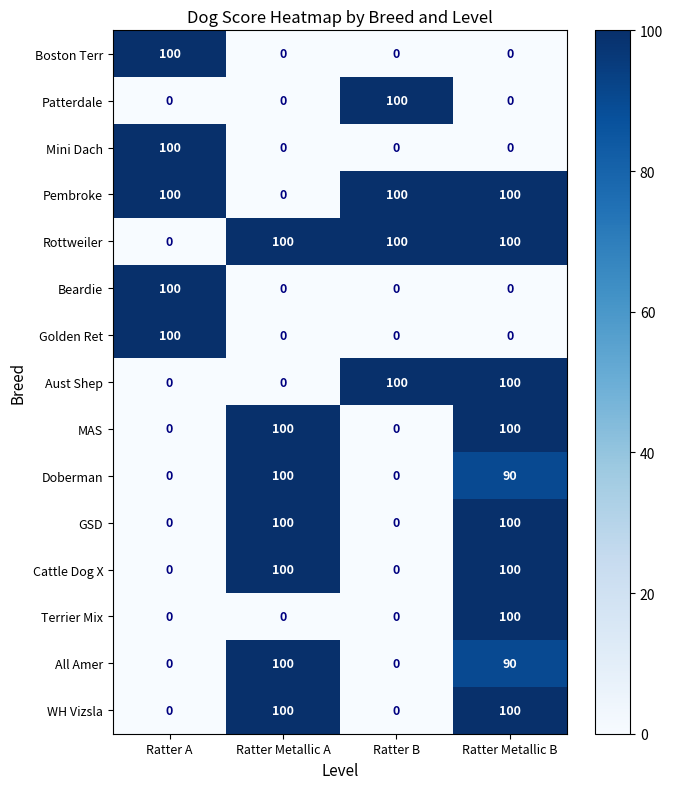

What is the total value across all series at Ratter Metallic A?

700